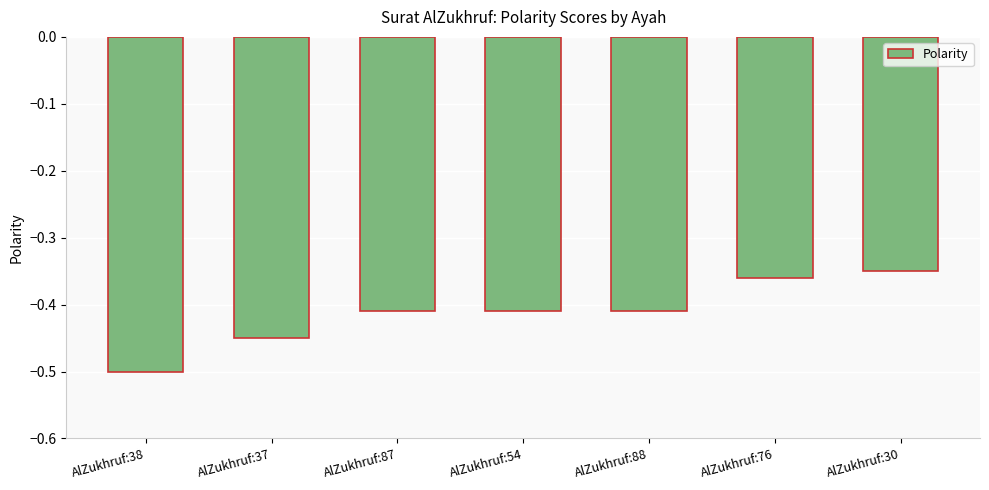

At which category does the chart reach its minimum across all series?

AlZukhruf:38